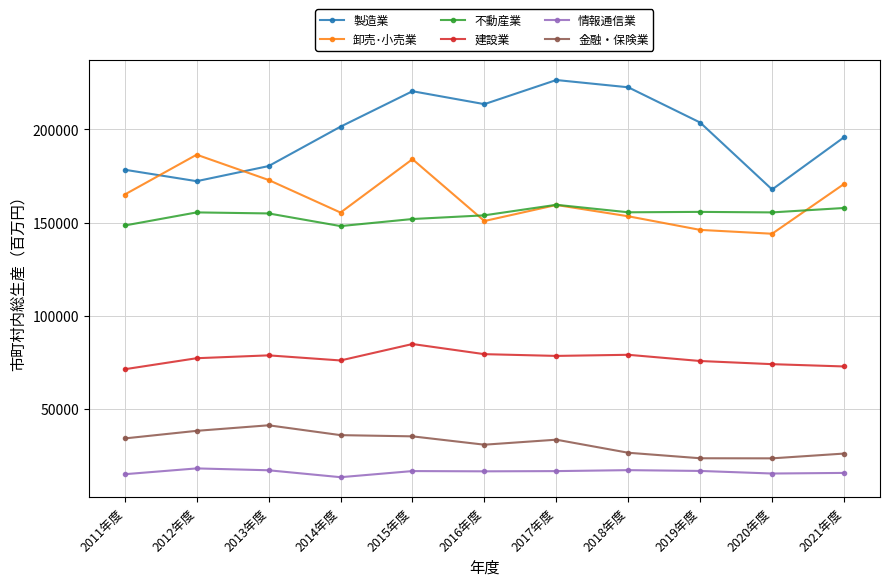

Is it true that 不動産業 equals 100591 at 2018年度?

False